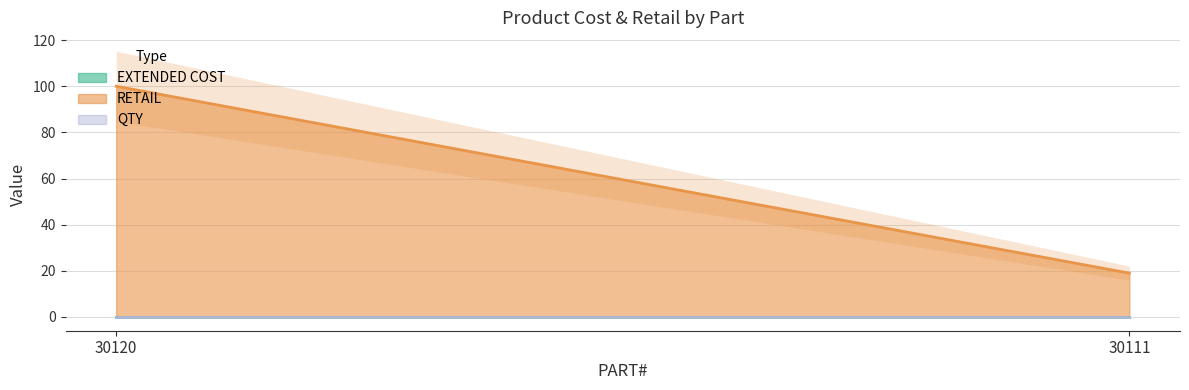

At which label is RETAIL closest to 59?

30111